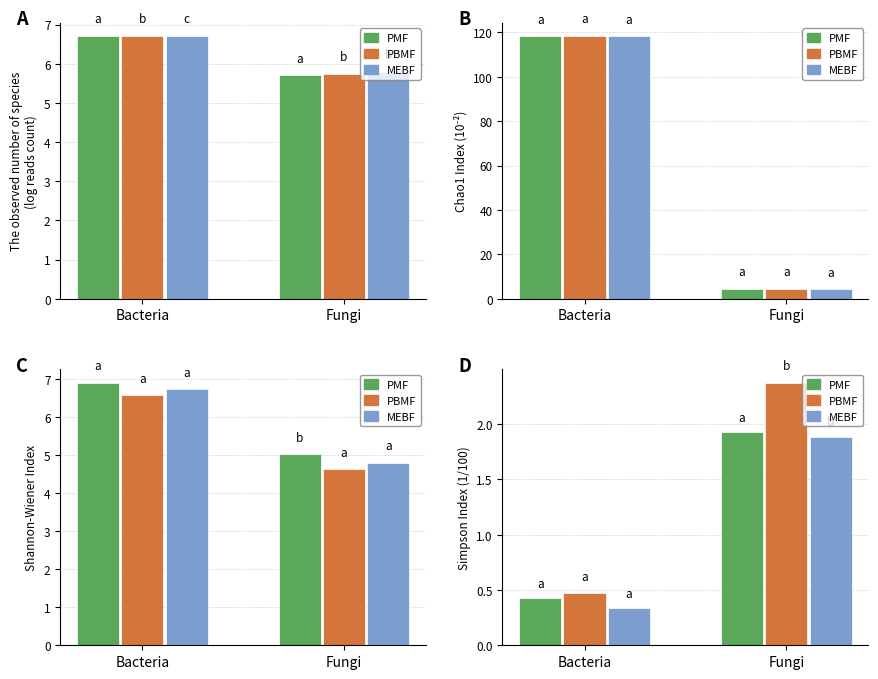

Which series has the largest total across all categories?

PBMF